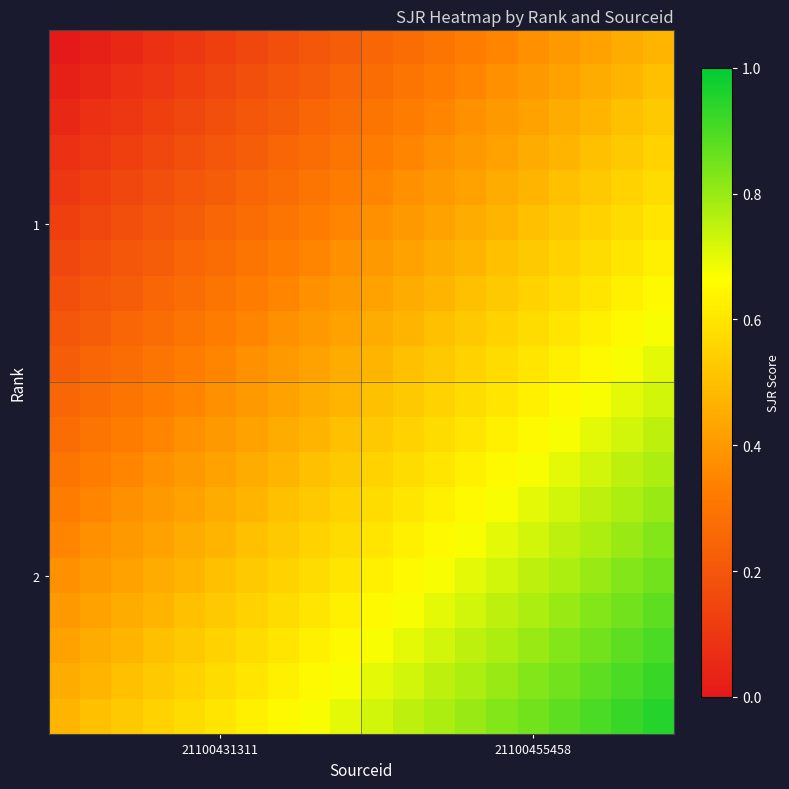

How many distinct data groups are displayed?

20